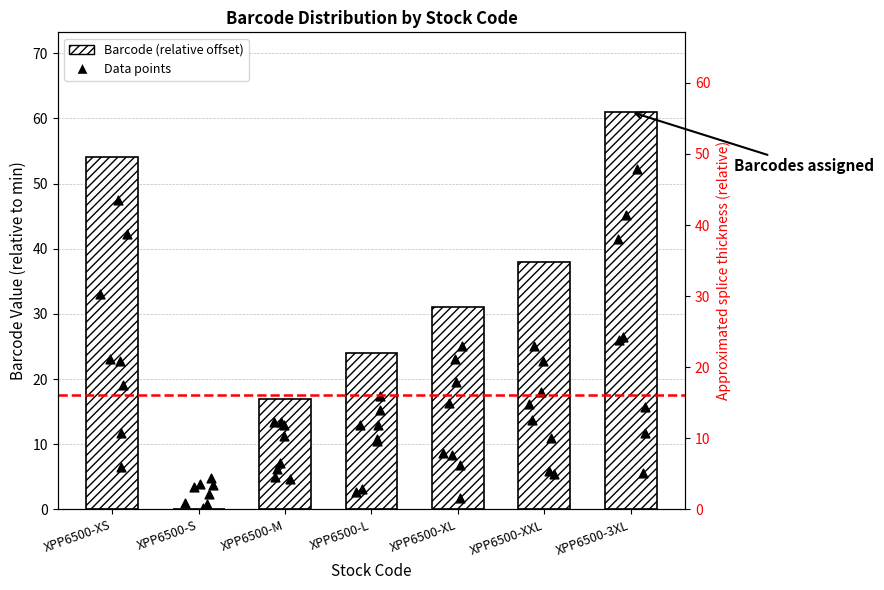

Between XPP6500-M and XPP6500-XL, which is larger?

XPP6500-XL